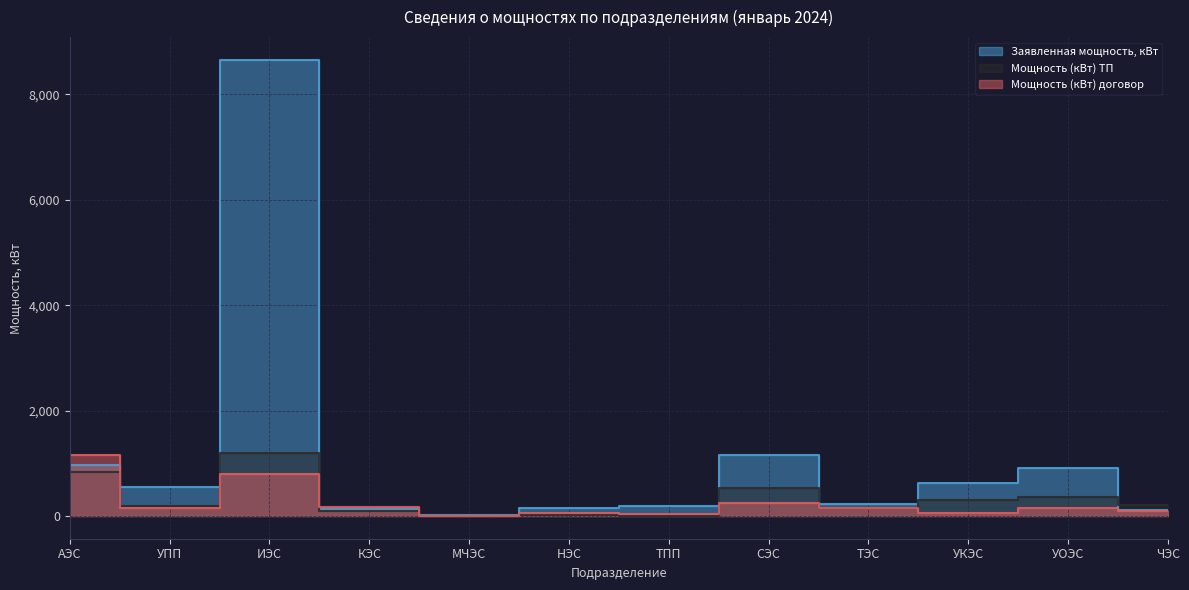

What is the sum of all Мощность (кВт) ТП values?

3908.1